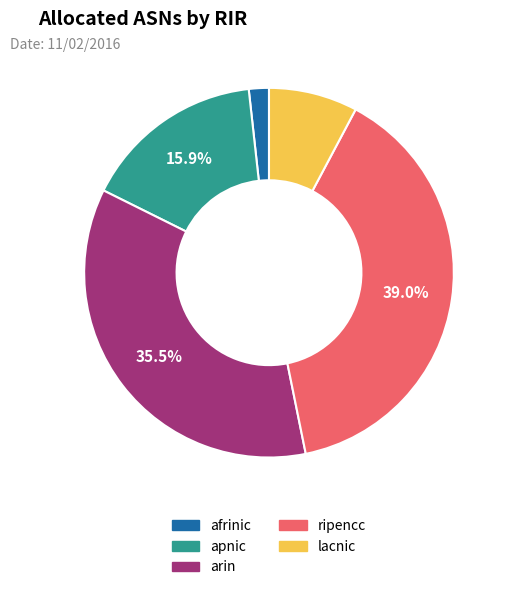

Is apnic the majority of the pie?

No